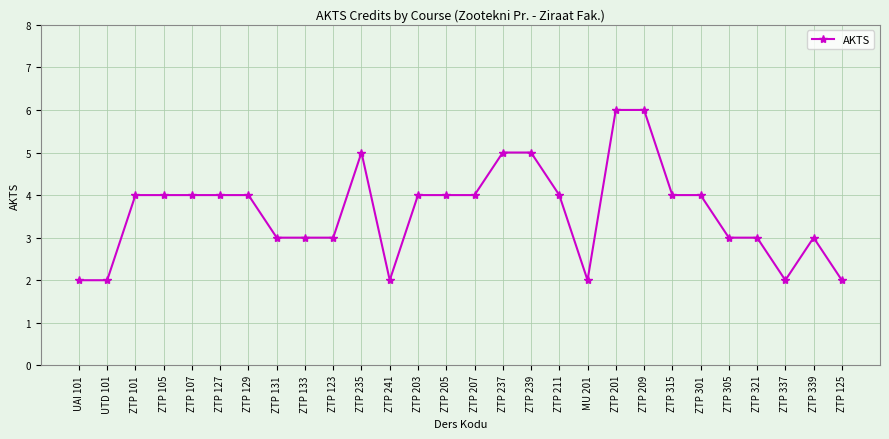

The chart shows a value of 2 at ZTP 241. True or false?

True